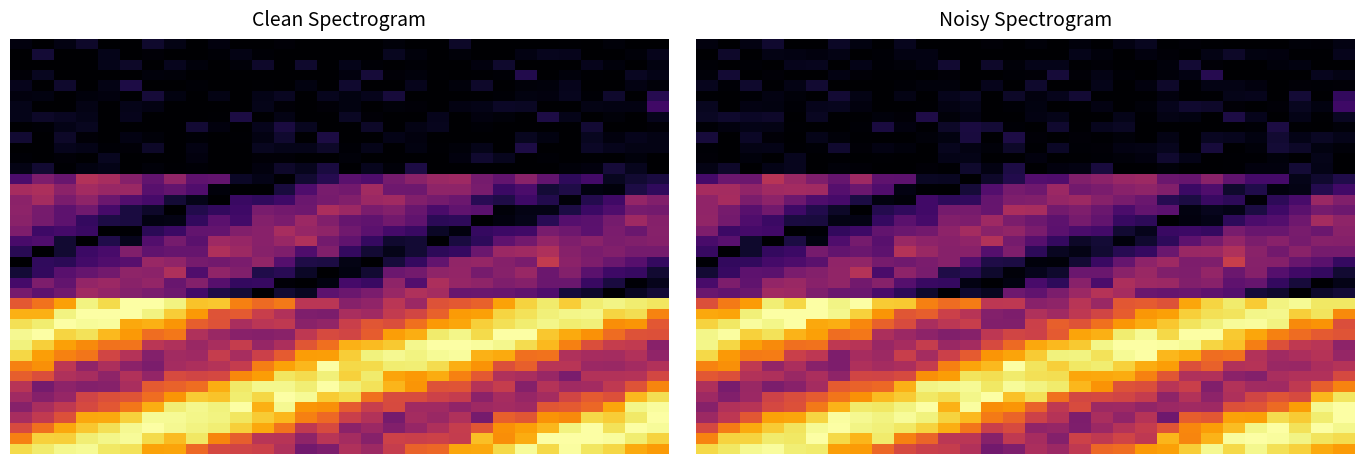

At which category is the sum across all series the highest?

3